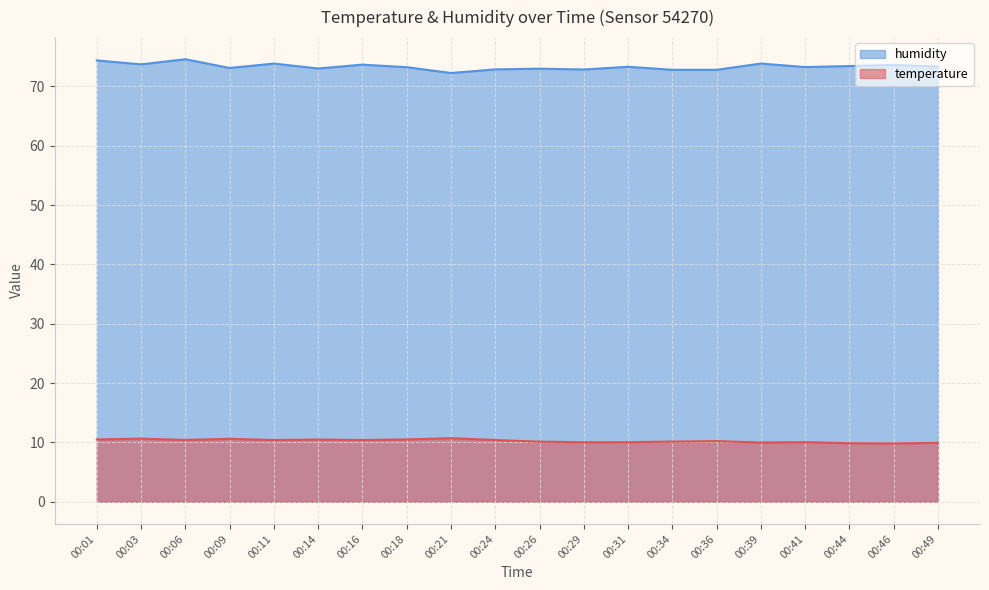

What is the difference between the maximum and second lowest values in the temperature series?

0.8